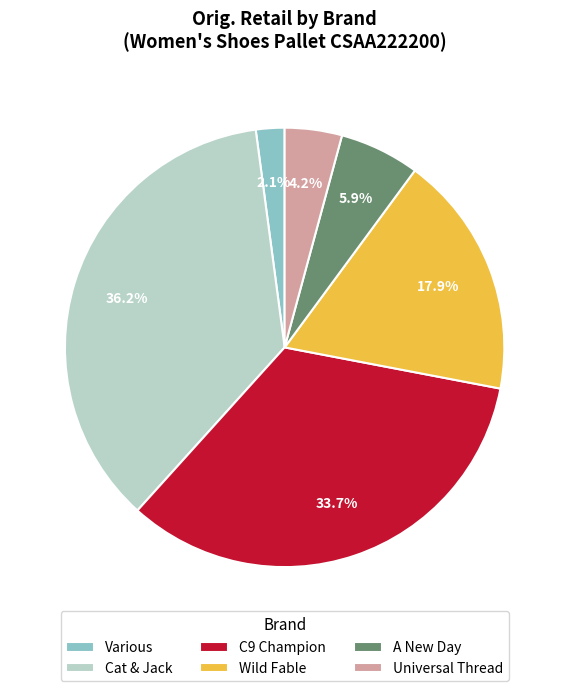

To the nearest percent, what portion does Wild Fable represent?

18%